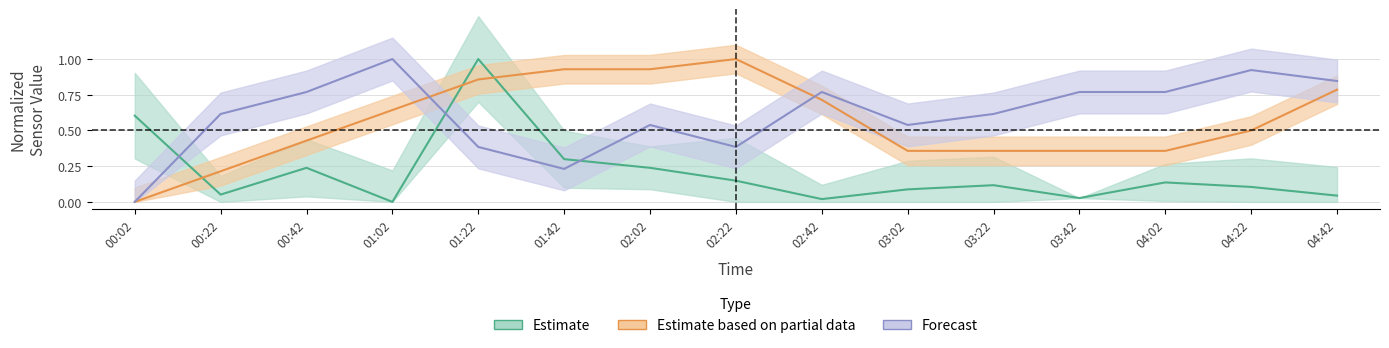

At how many categories does at least one series exceed 0?

15